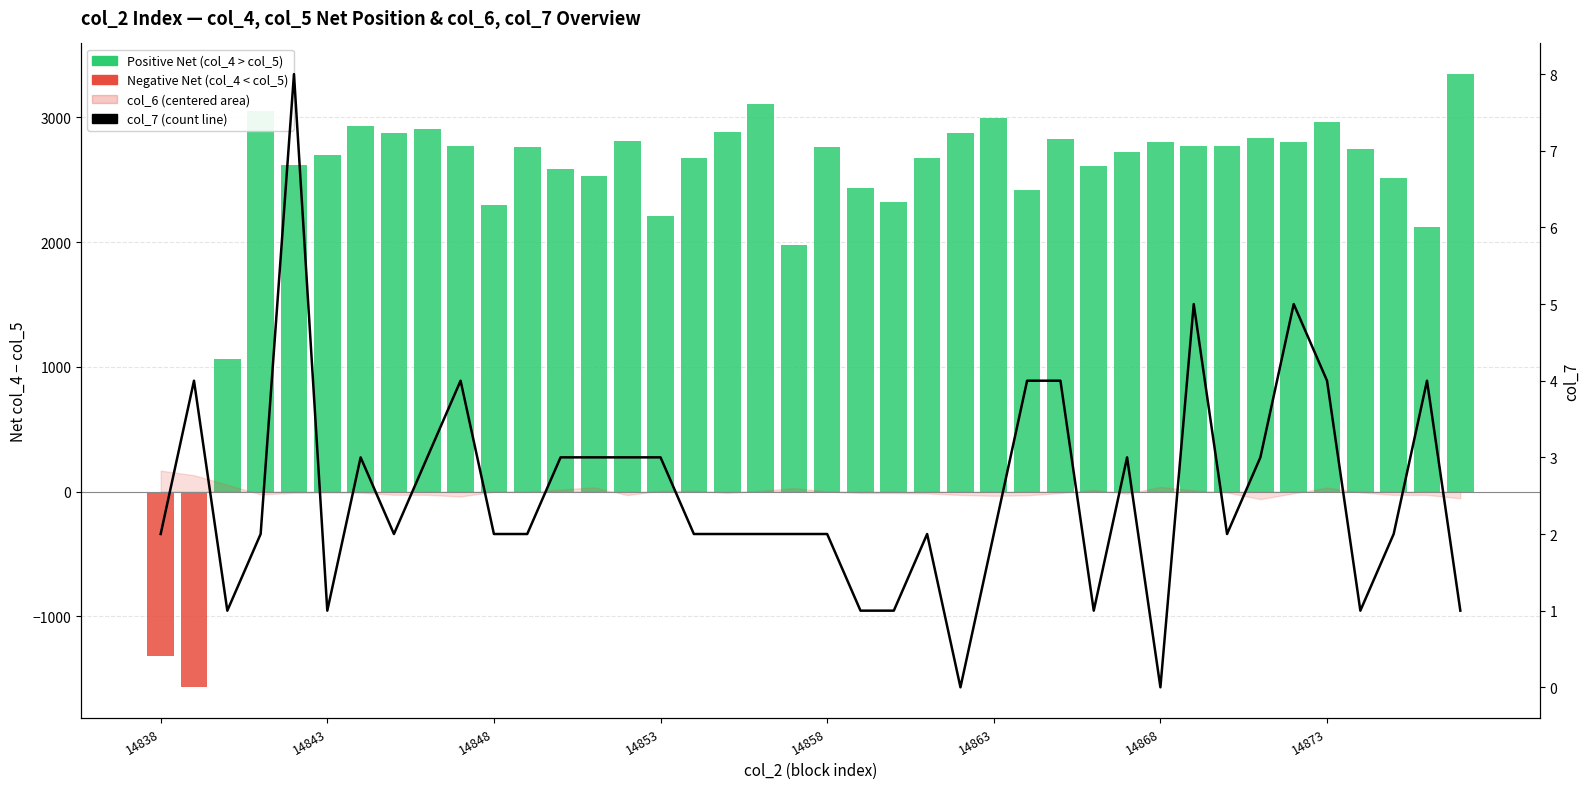

How many data points in col_7 (count) are above 2?

17